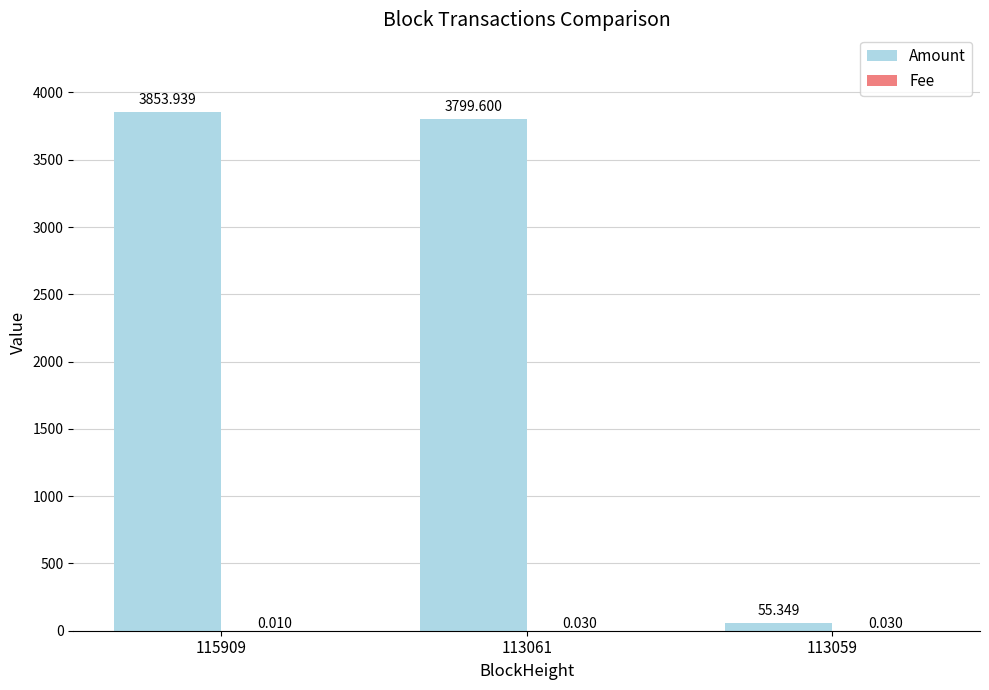

Between 113061 and 113059, which series saw the biggest shift?

Amount